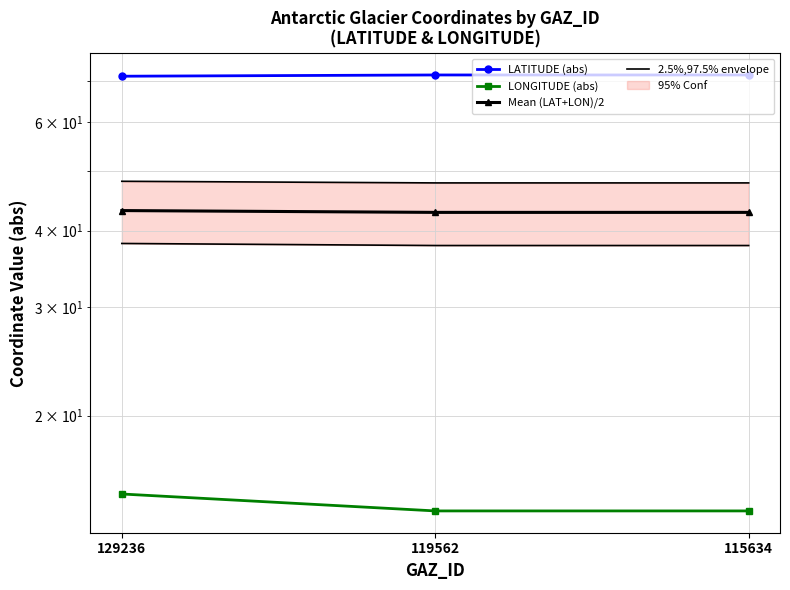

Reading left to right, what are all the values shown in this chart?

LATITUDE (abs): 129236=71.3	119562=71.7	115634=71.7
LONGITUDE (abs): 129236=14.9	119562=14.0	115634=14.0
Mean (LAT+LON)/2: 129236=43.1	119562=42.8	115634=42.8
2.5%,97.5% envelope: 129236=48.1	119562=47.8	115634=47.8